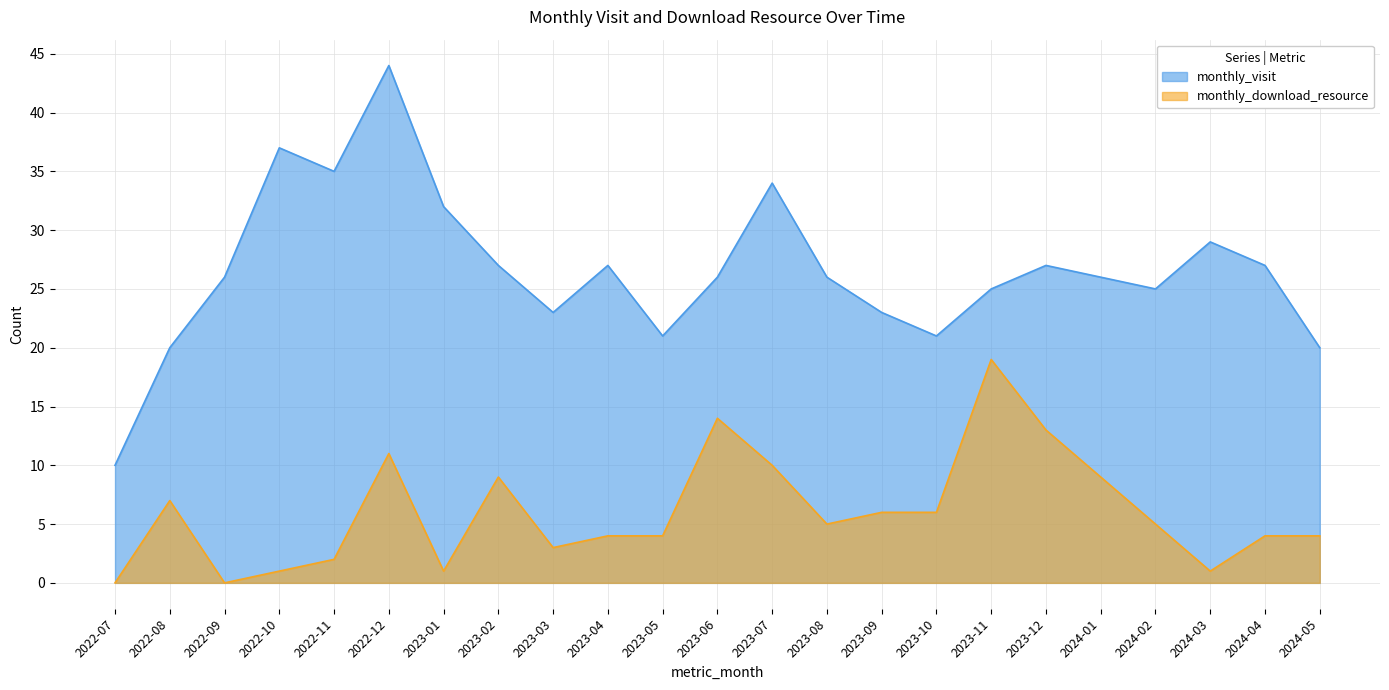

What is the label of the 16th point from the right?

2023-02